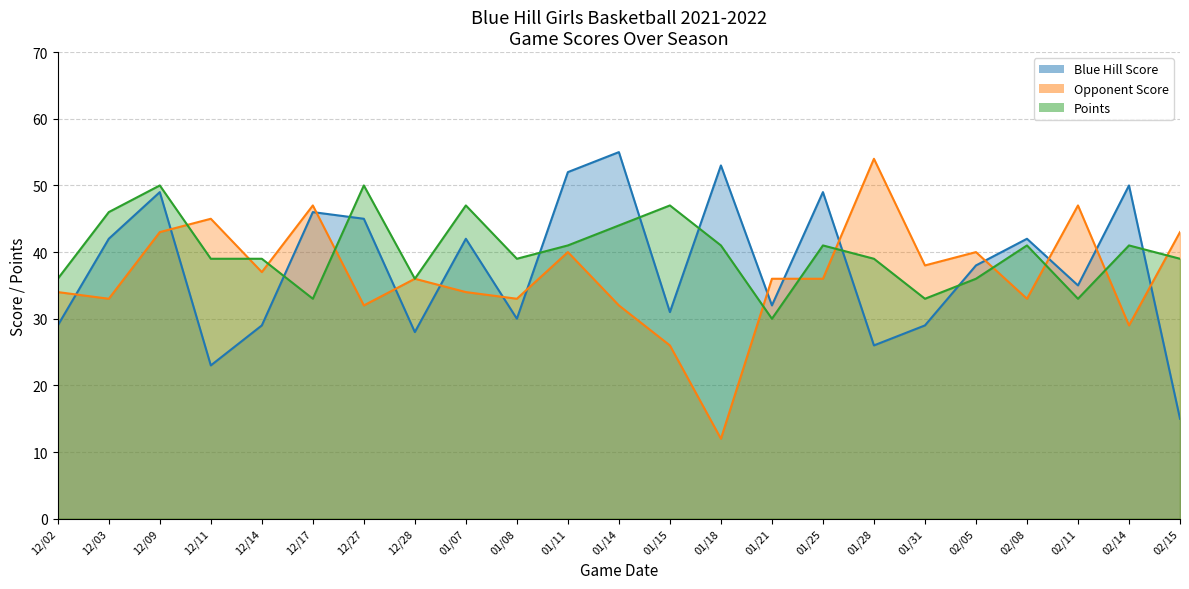

Read the Opponent Score value at 12/14.

37